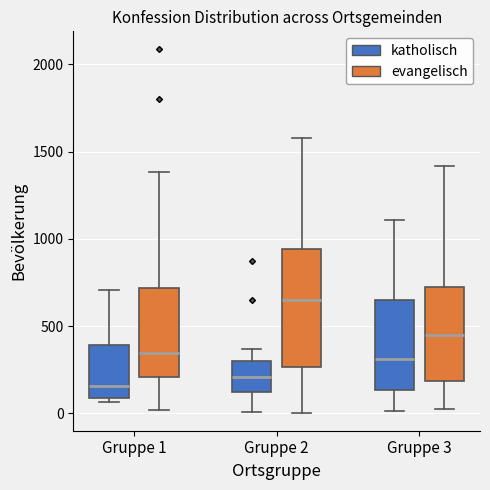

Comparing the boxes themselves (not the whiskers), which one is the tallest?

Gruppe 2 (evangelisch)